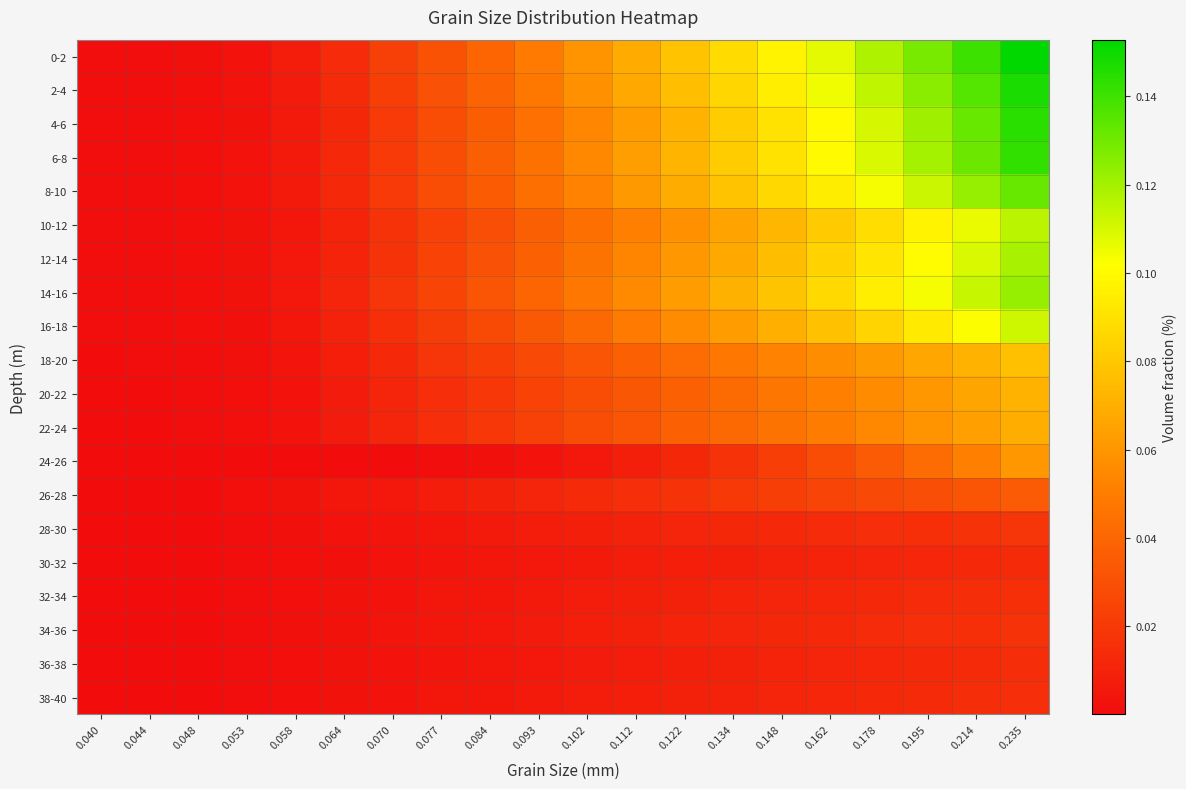

Which category has the highest value across all series?

0.235